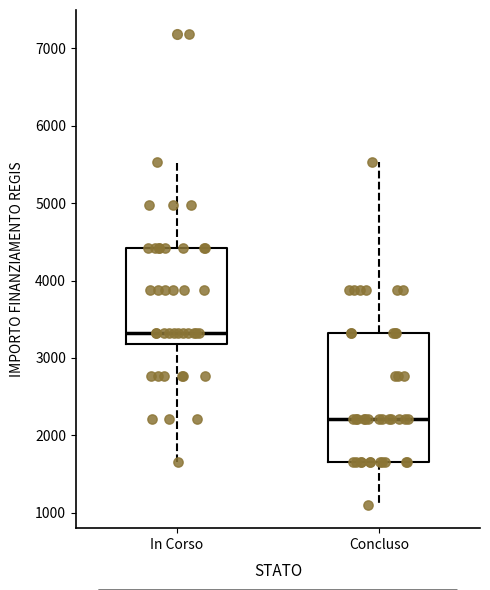

Comparing the boxes themselves (not the whiskers), which one is the tallest?

Concluso